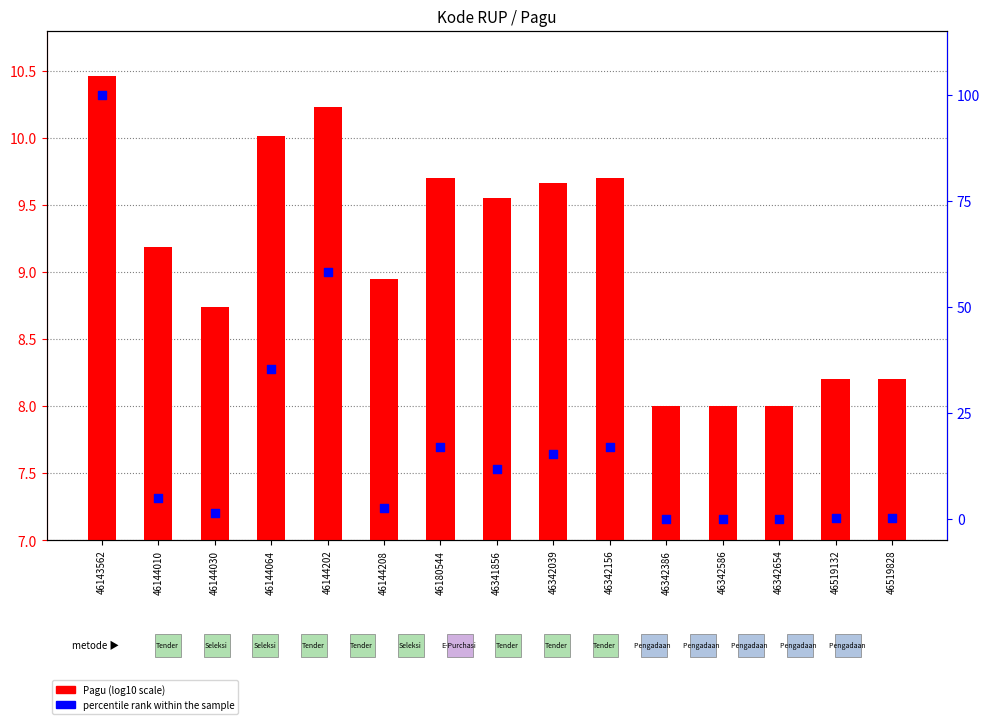

Which series reaches the maximum Y coordinate?

percentile rank within the sample